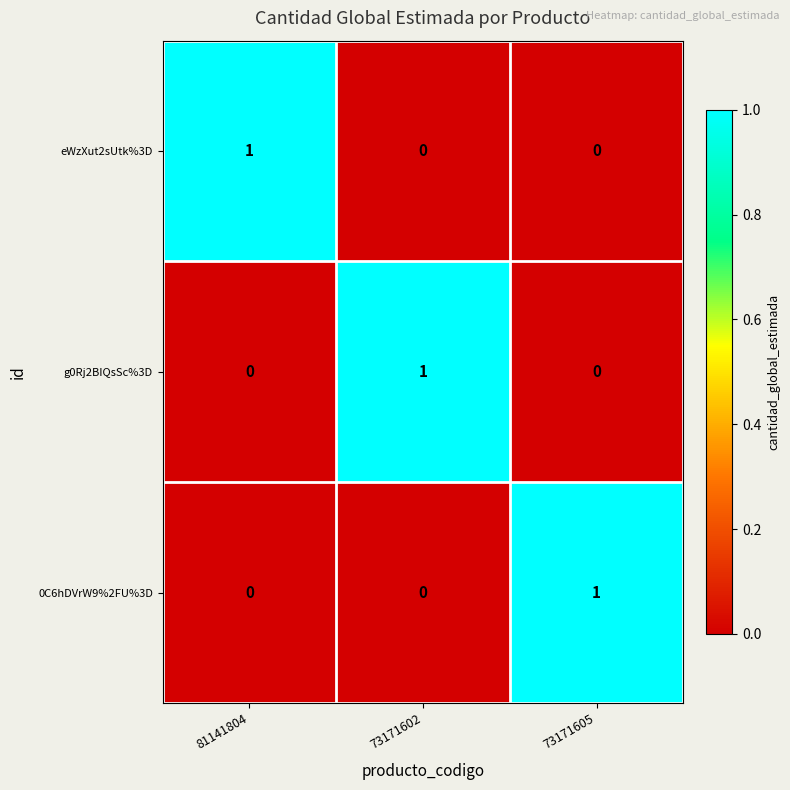

Reading left to right, list all the values displayed in this chart.

eWzXut2sUtk%3D: 81141804=1	73171602=0	73171605=0
g0Rj2BIQsSc%3D: 81141804=0	73171602=1	73171605=0
0C6hDVrW9%2FU%3D: 81141804=0	73171602=0	73171605=1